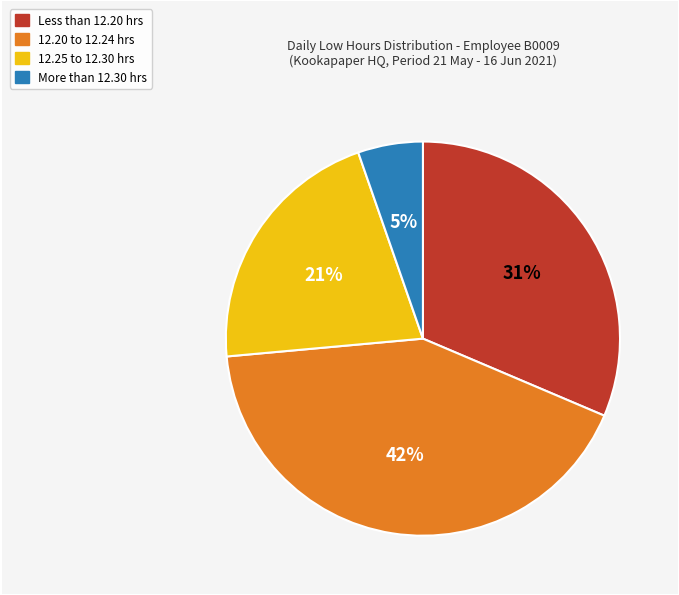

Is there a majority slice in this chart?

No